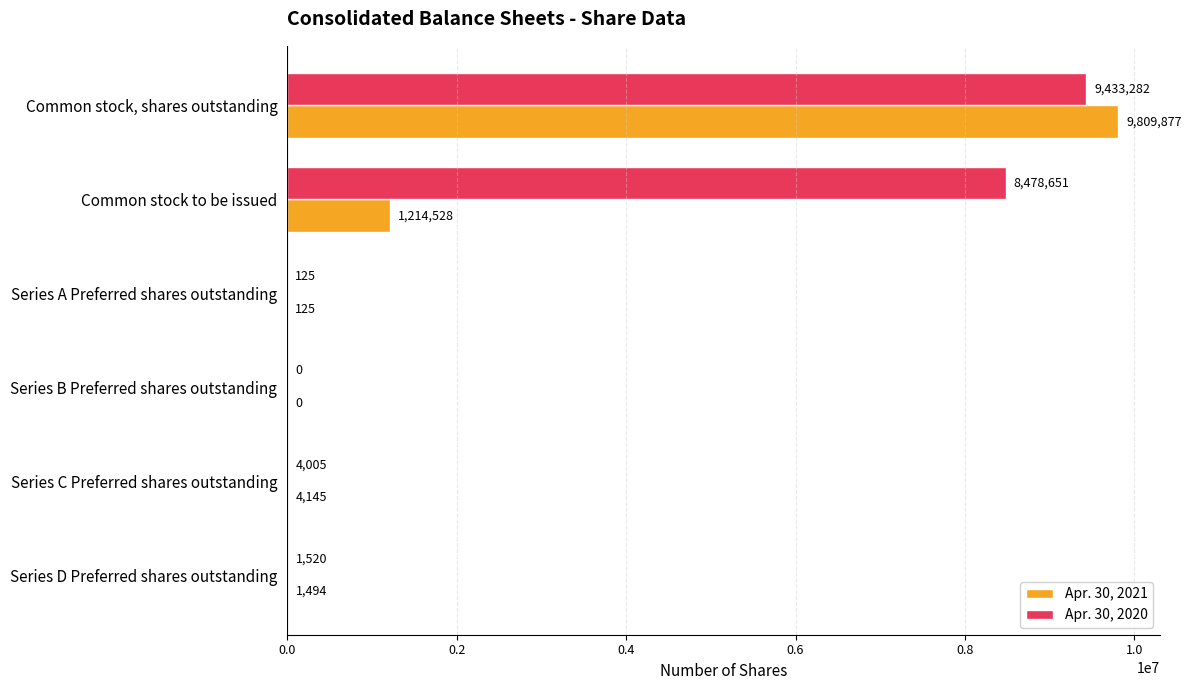

What is the sum of the Apr. 30, 2021 values at Series D Preferred shares outstanding and Series A Preferred shares outstanding?

1619